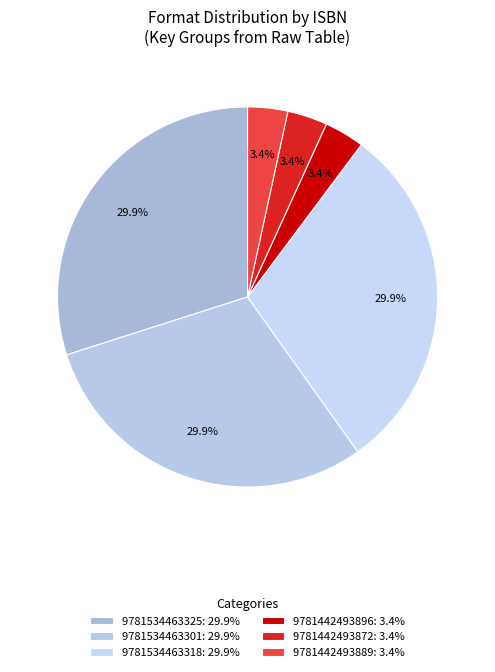

To the nearest percent, what is the difference between the largest and smallest slice percentages?

27%